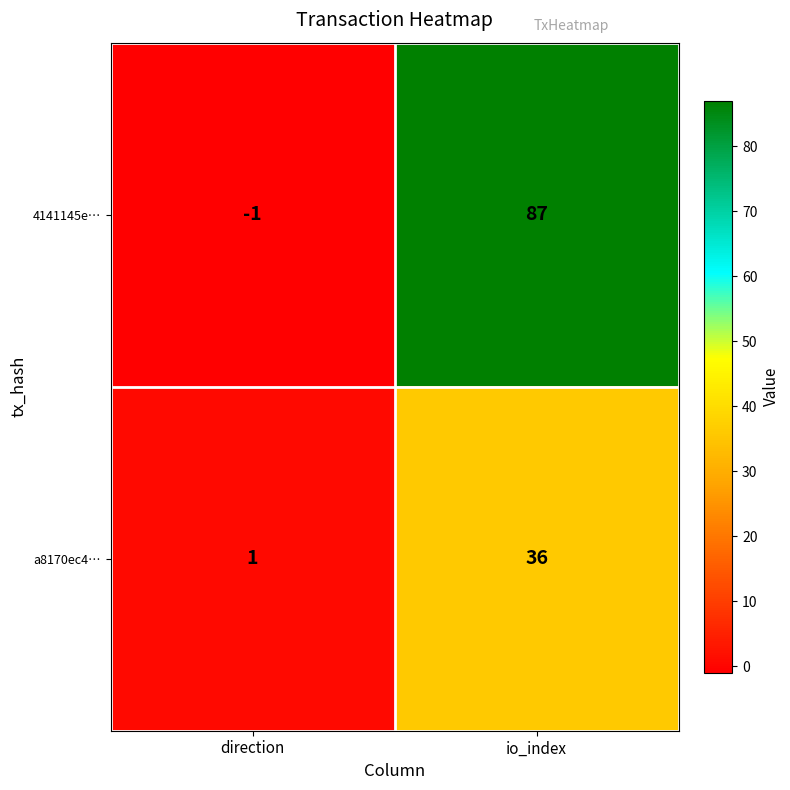

Is the value of 4141145e… at direction greater than the value of a8170ec4… at io_index?

No